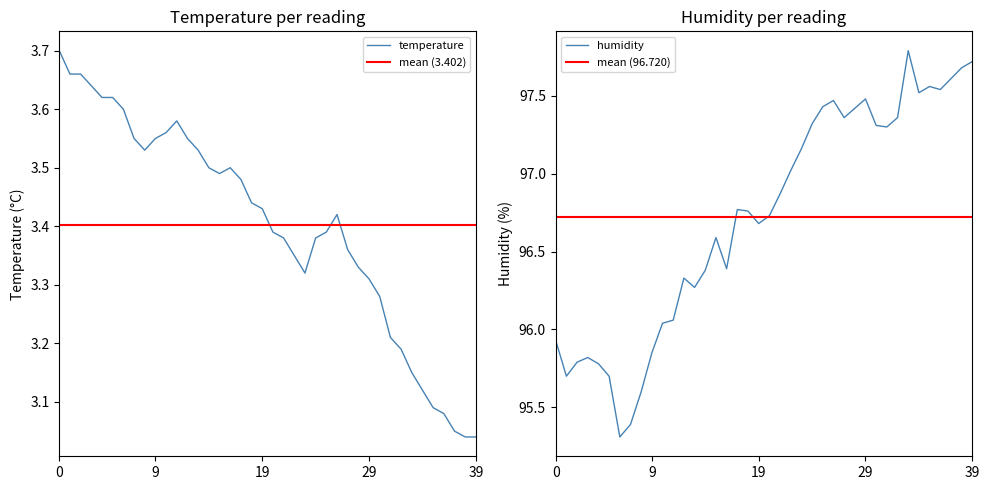

List the series in order of their peak value, highest first.

humidity, temperature